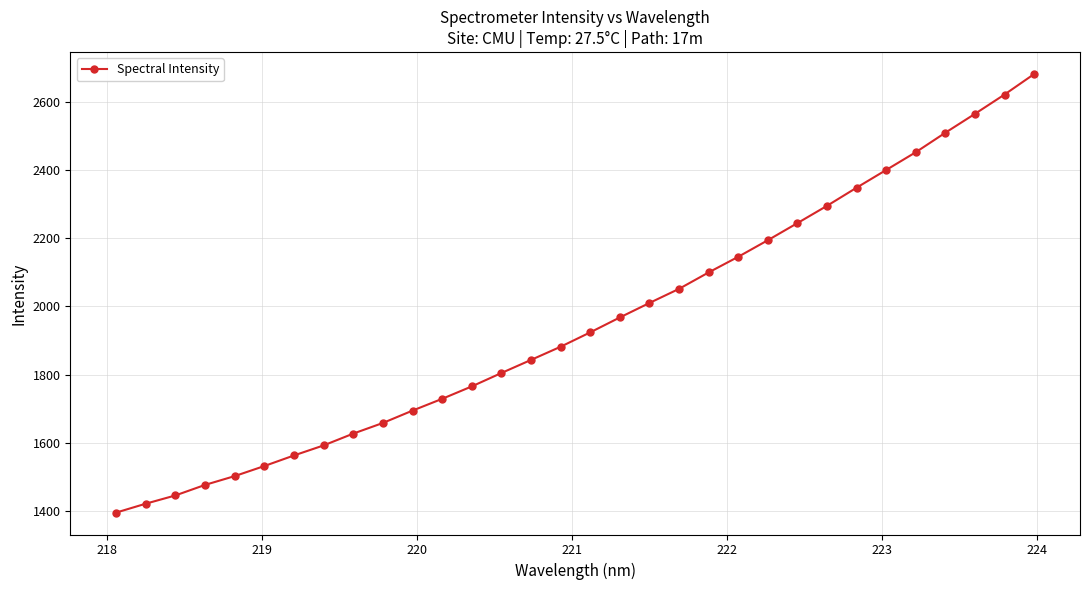

True or false: there are more than 2 points higher than both neighbors.

False